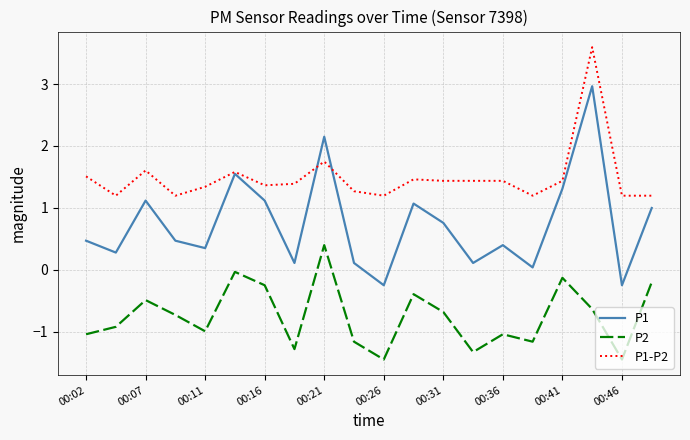

Which series has the largest total across all categories?

P1-P2